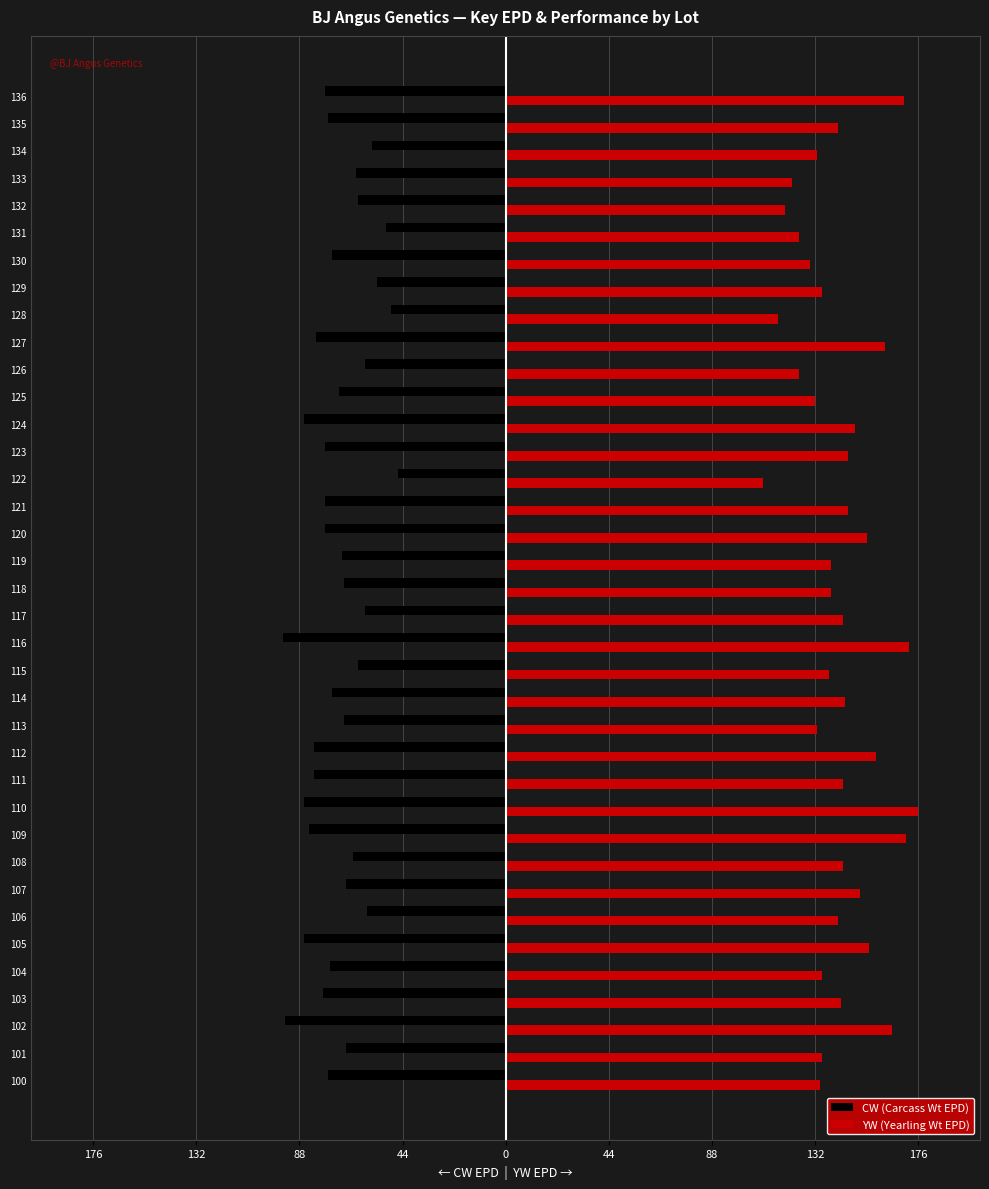

At how many categories does at least one series exceed 111?

36